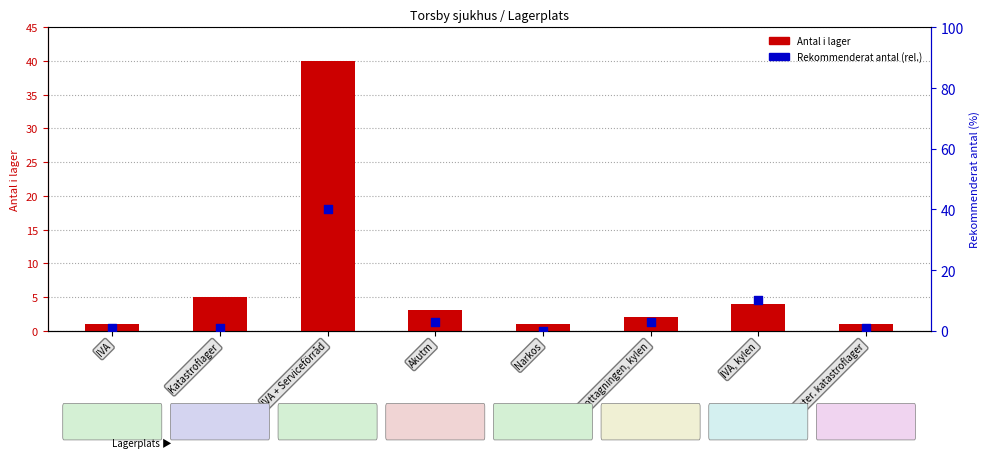

Which series reaches the minimum Y coordinate?

Rekommenderat antal (rel.)